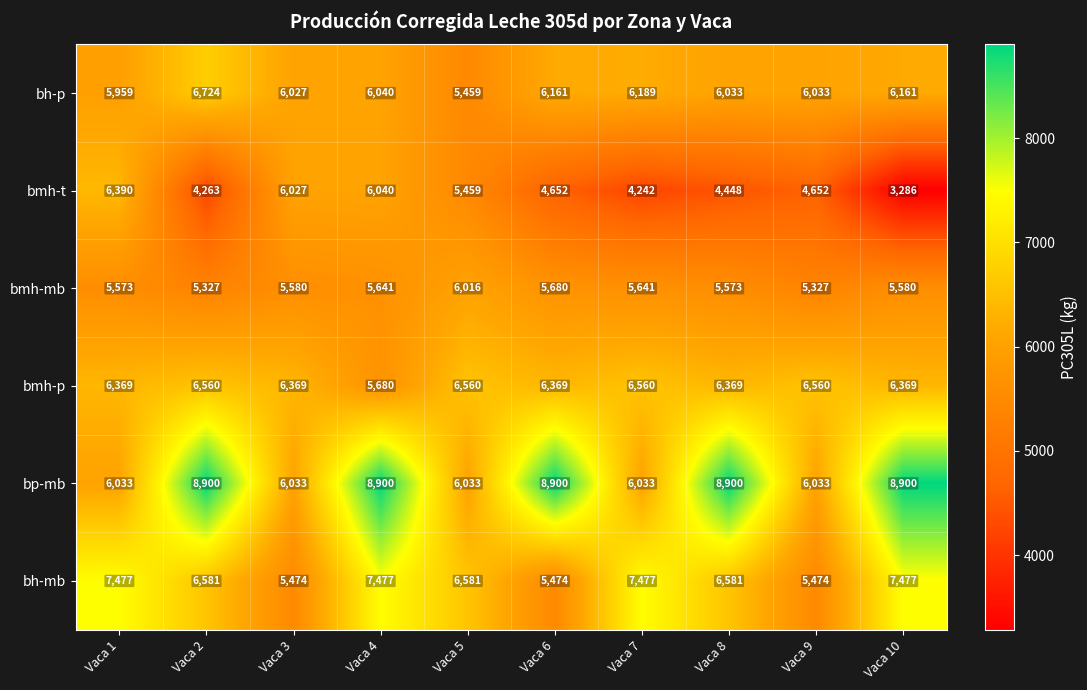

Read the bmh-mb value at Vaca 10, to the nearest 50.

5600